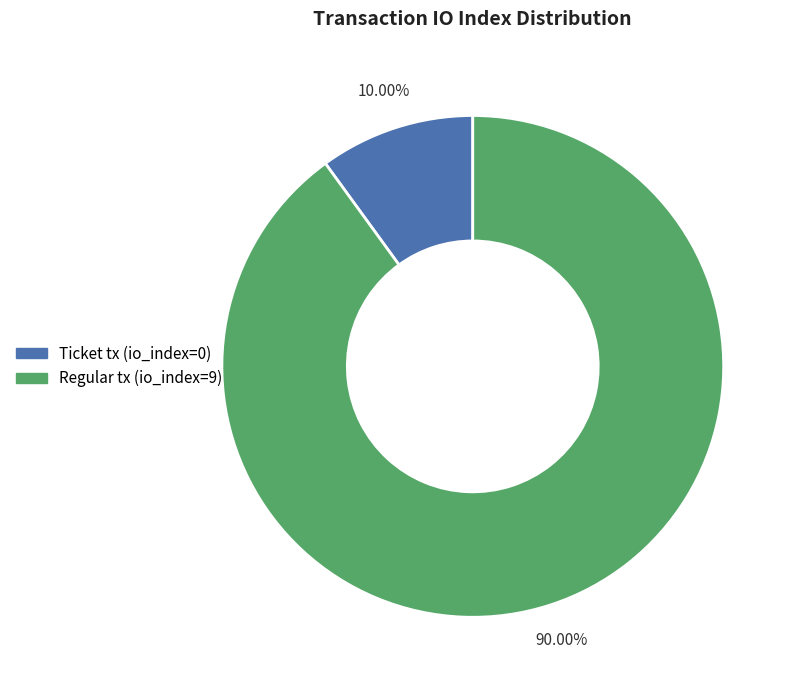

Is there a majority slice in this chart?

Yes